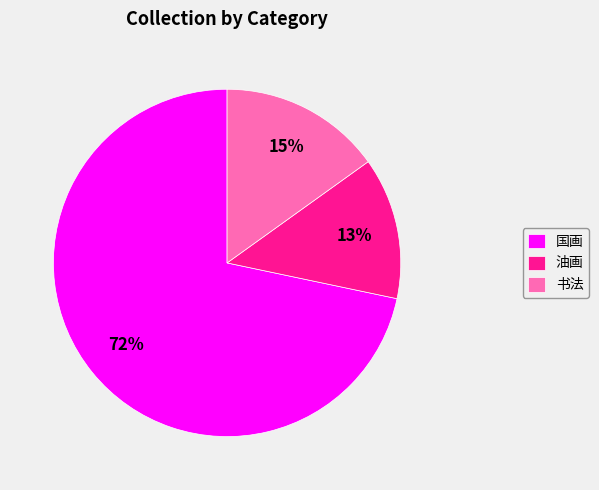

To the nearest percent, what percentage of the pie is 油画?

13%